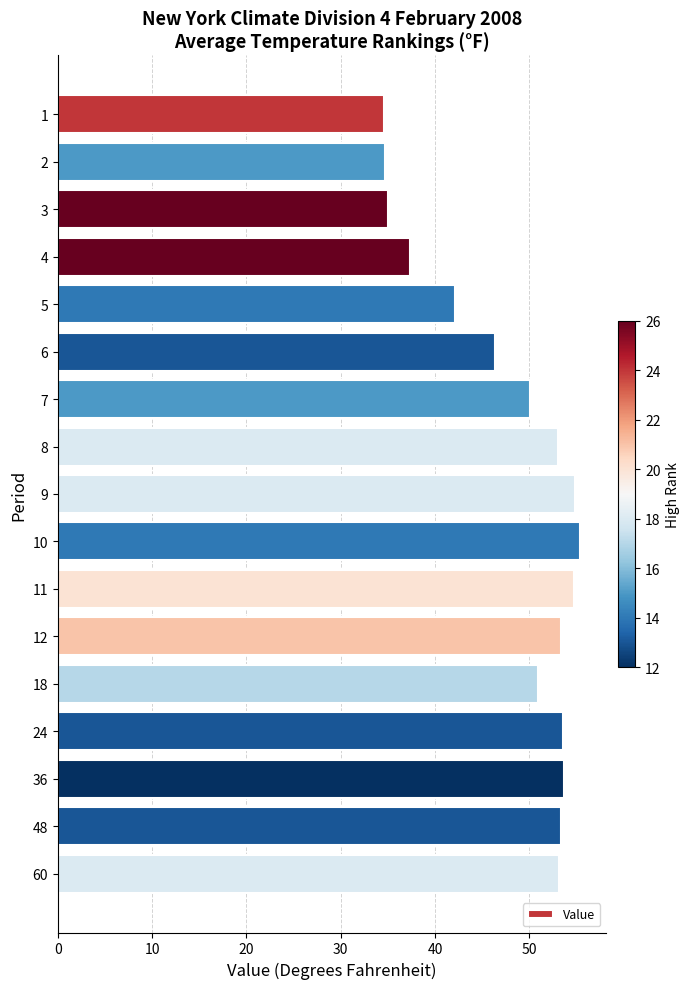

What is the sum of all values?

816.2